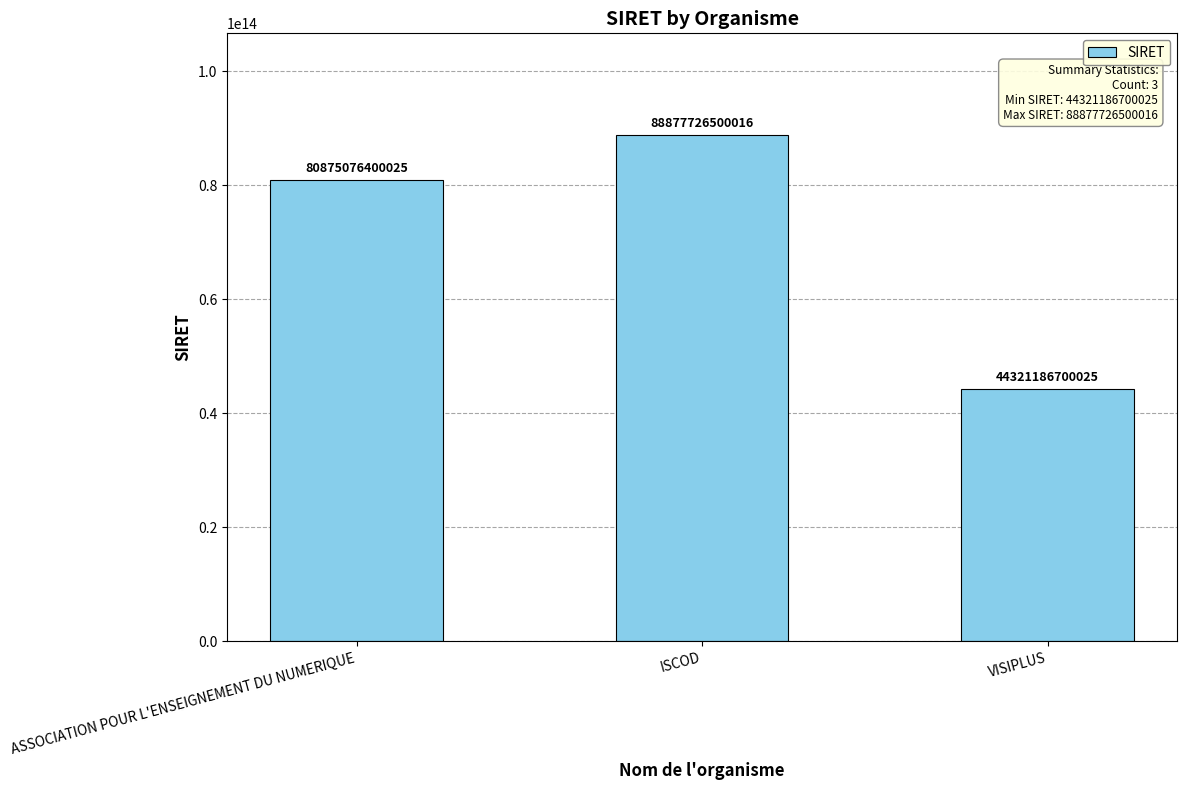

Which category has the highest value across all series?

ISCOD